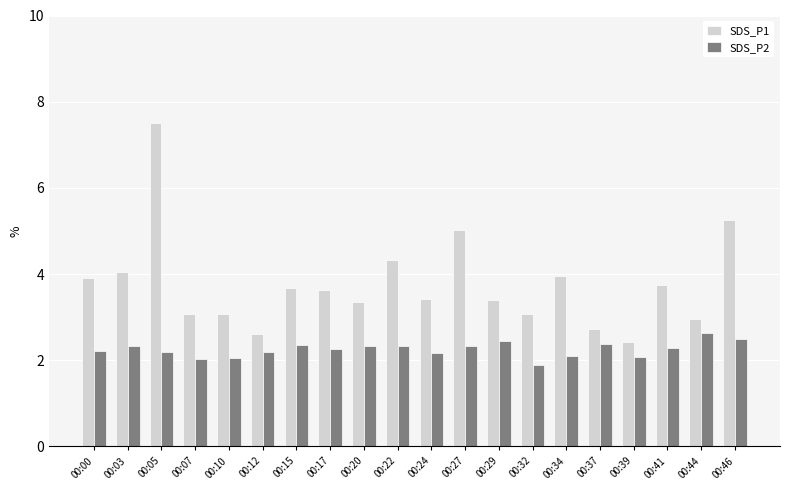

What is the highest value of the SDS_P2 series?

2.6